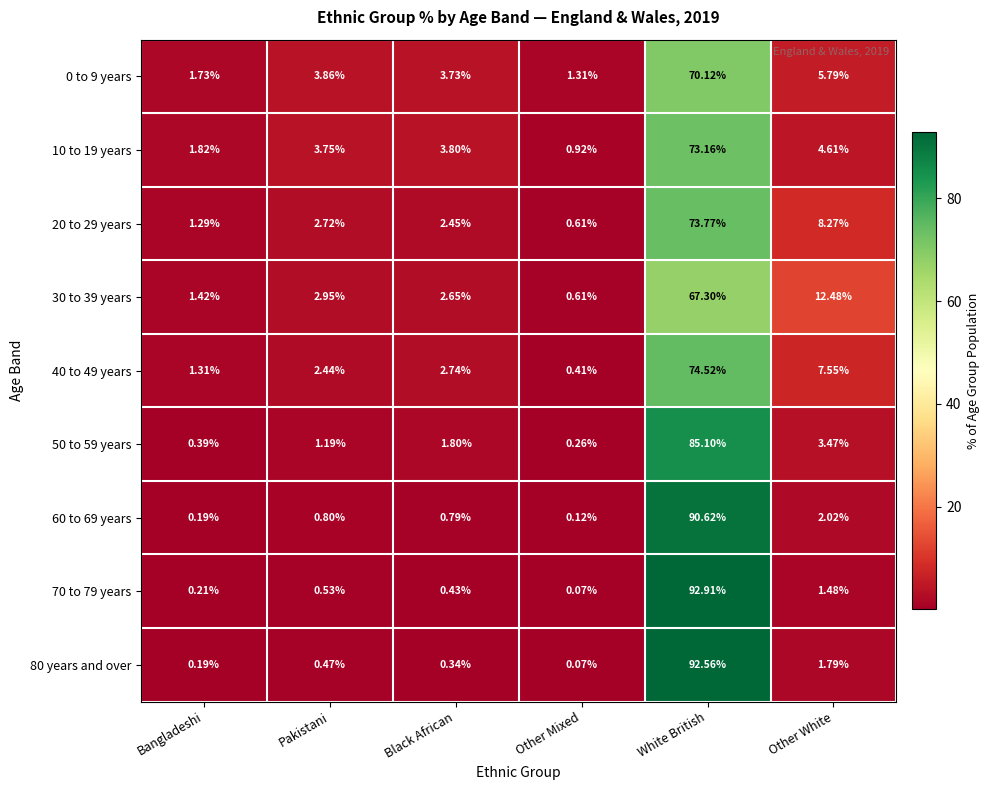

Which label corresponds to the smallest value in the chart?

Other Mixed